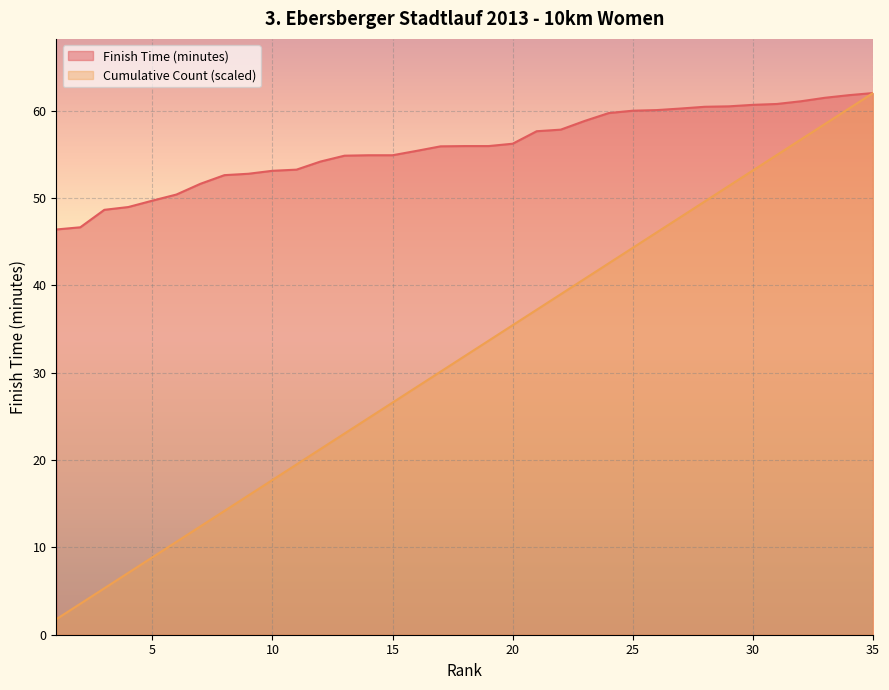

What is the sum of the Cumulative Count values at 12 and 13?

44.3